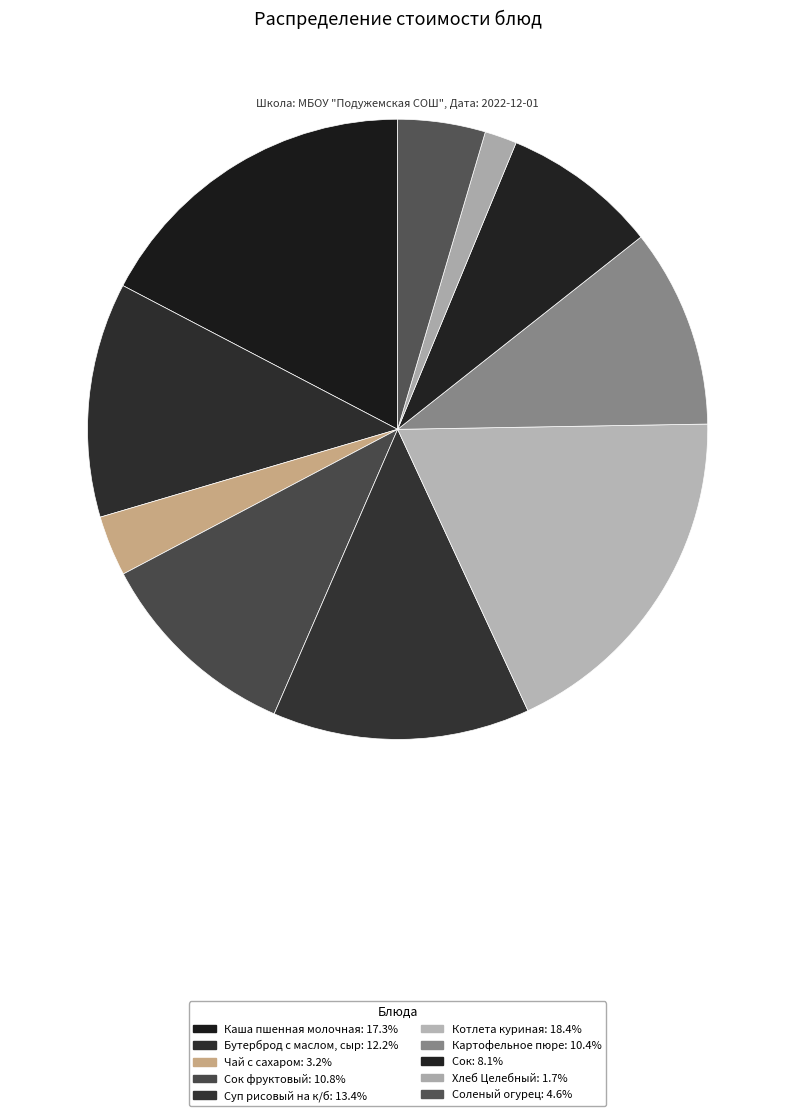

Which slice is the largest?

Котлета куриная